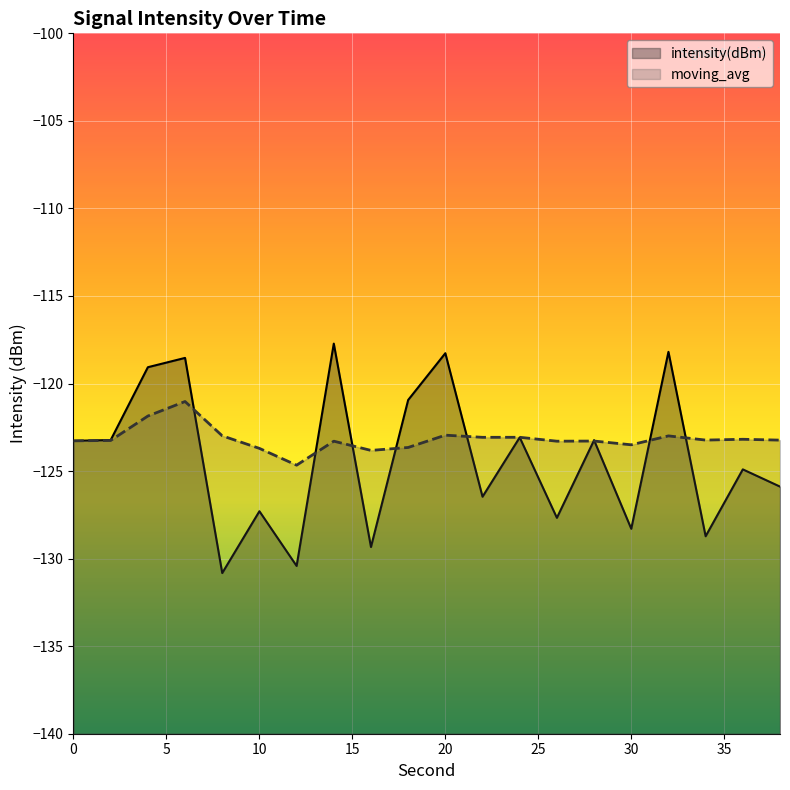

What is the value of the moving_avg point at the 1st from the left?

-123.3